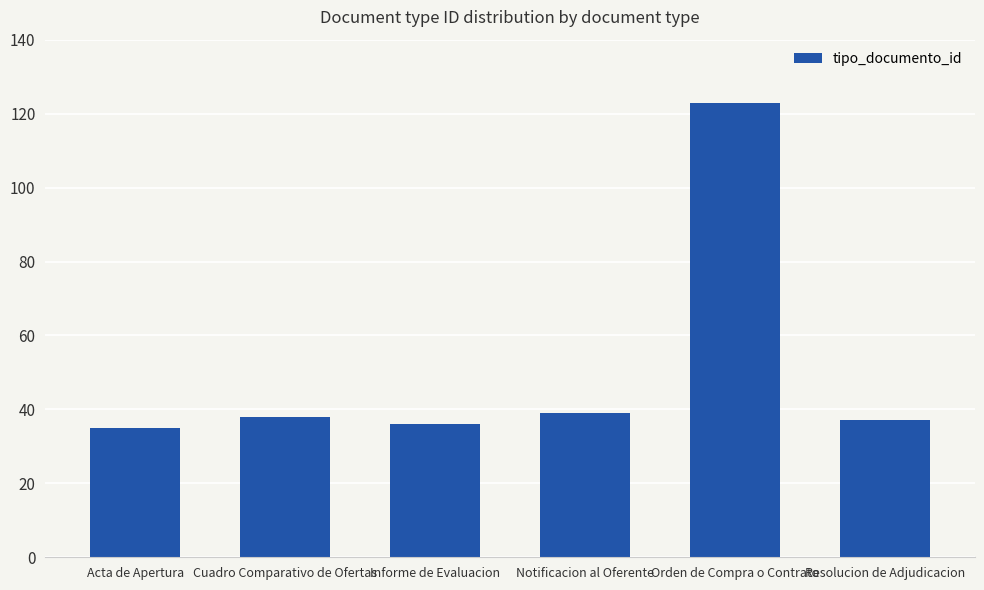

What is the greatest value displayed?

123